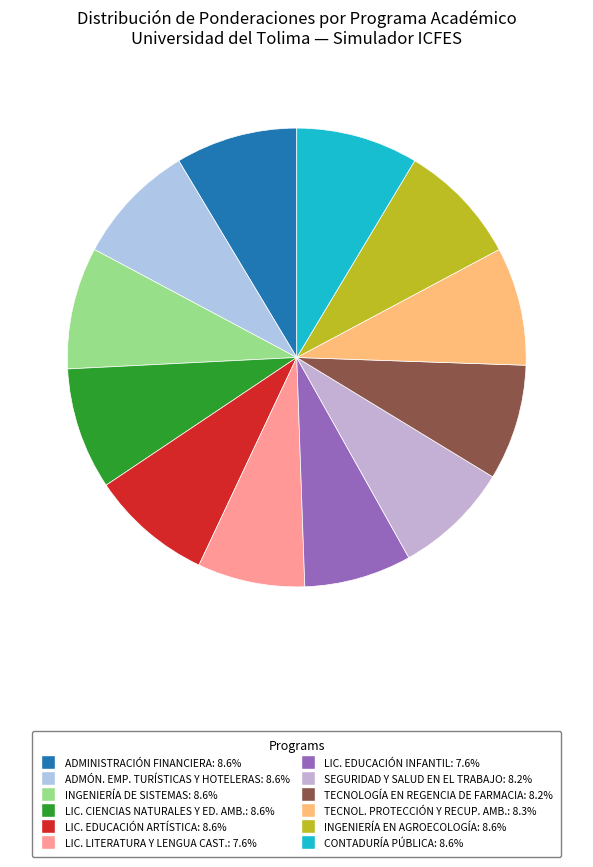

Is there any slice that represents more than half of the pie?

No